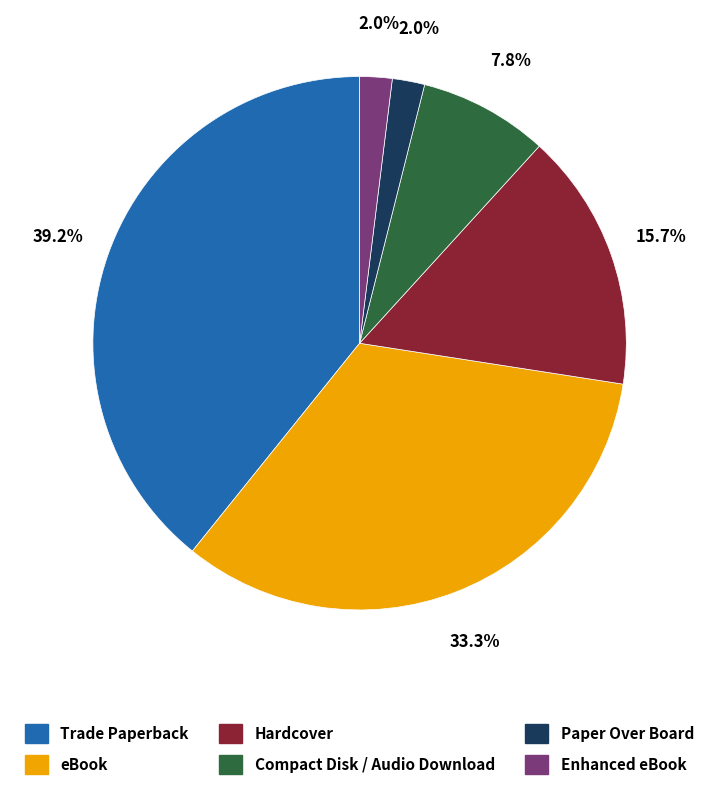

To the nearest percent, what is the difference between the largest and smallest slice percentages?

37%